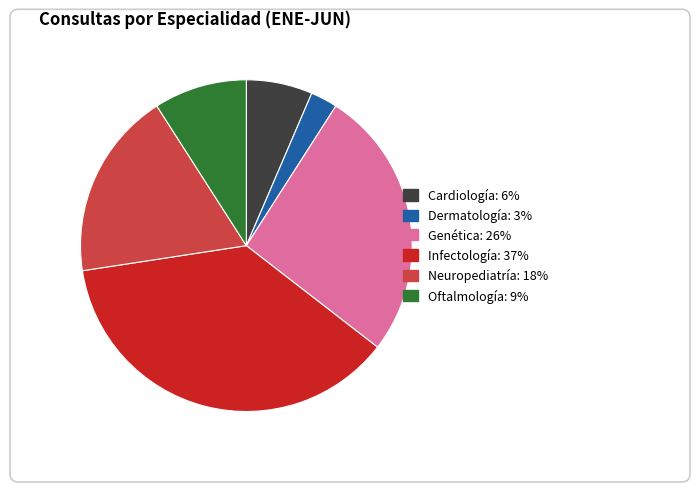

What is the largest slice in the pie chart?

Infectología